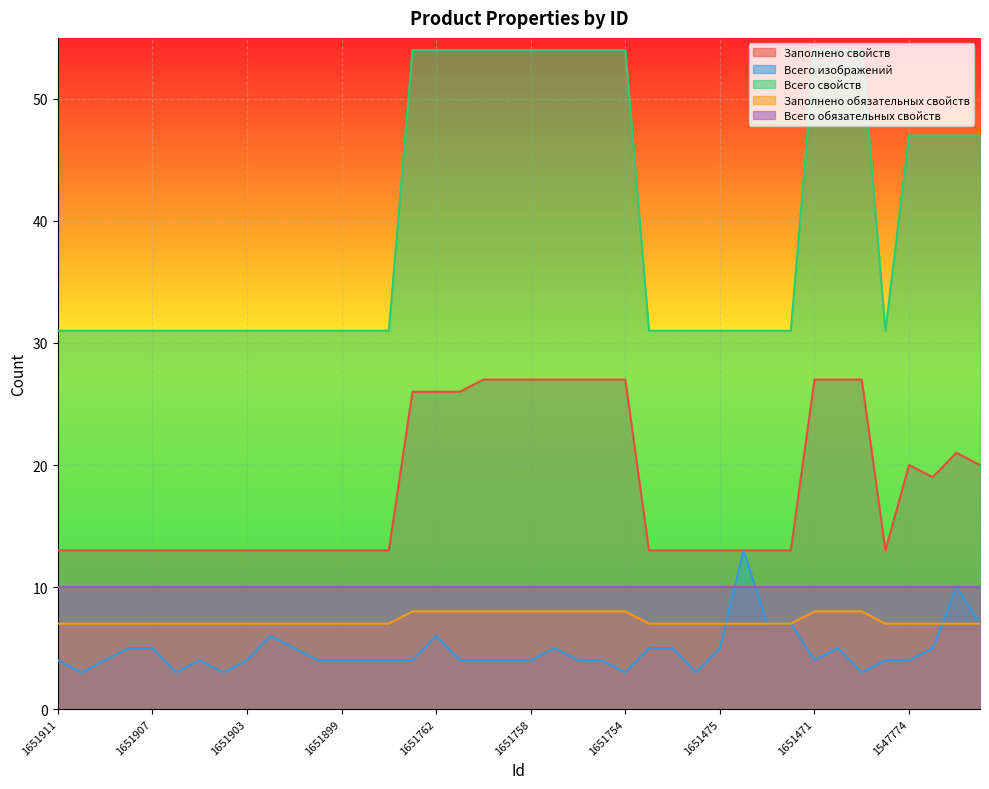

What is the sum of all Всего свойств values?

1603